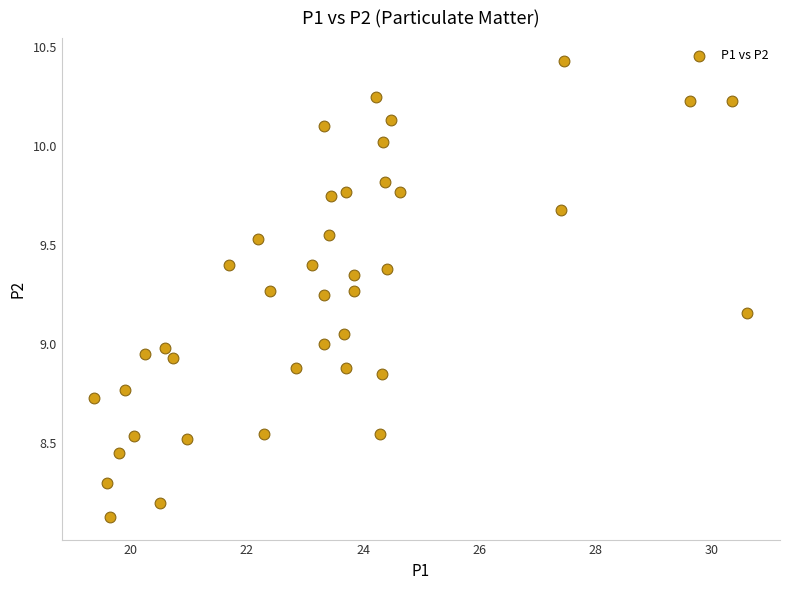

What is the range of Y values (max minus min)?

2.3